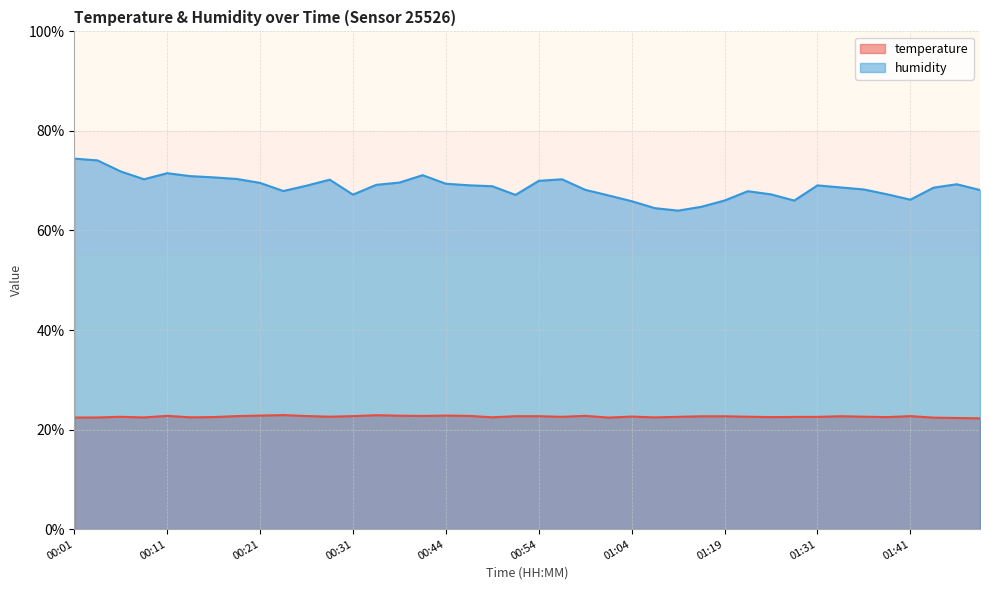

What is the label of the 25th point from the right?

00:42